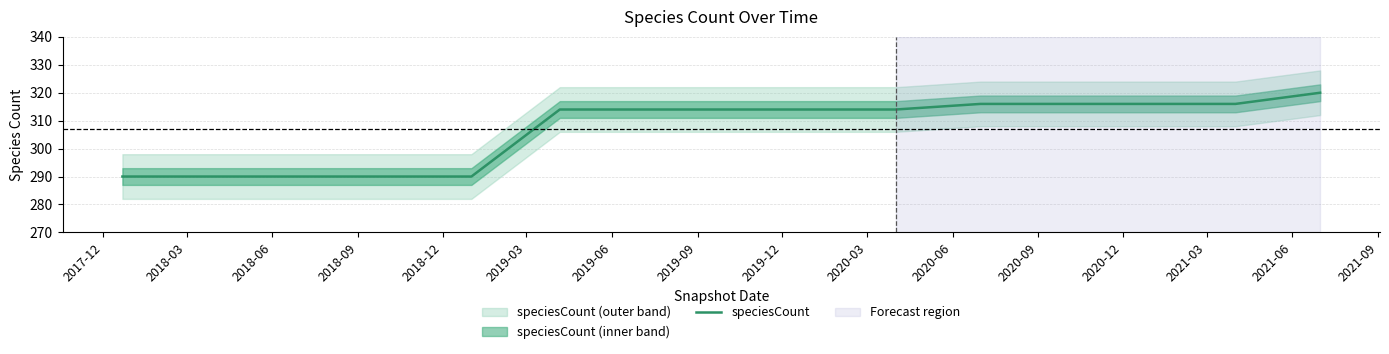

What is the maximum value for speciesCount?

320